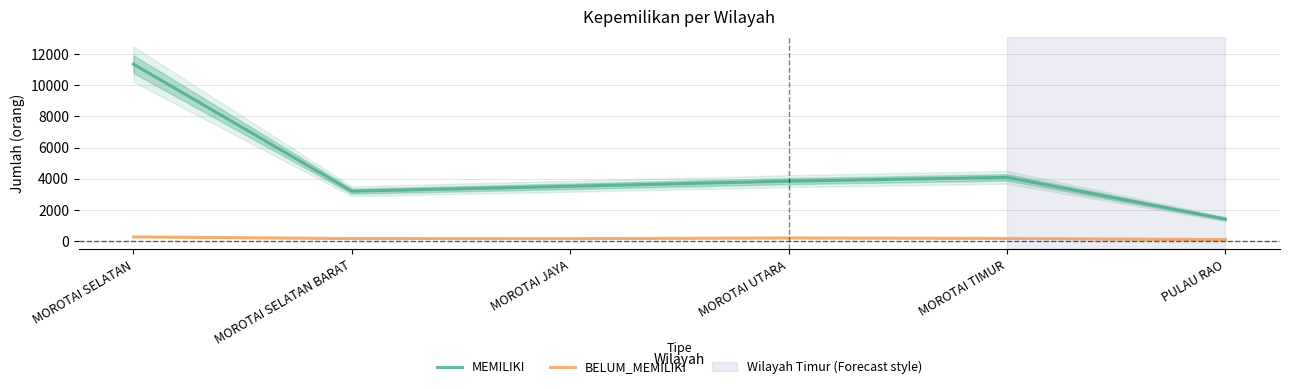

List the series in order of their overall mean, highest first.

MEMILIKI, BELUM_MEMILIKI